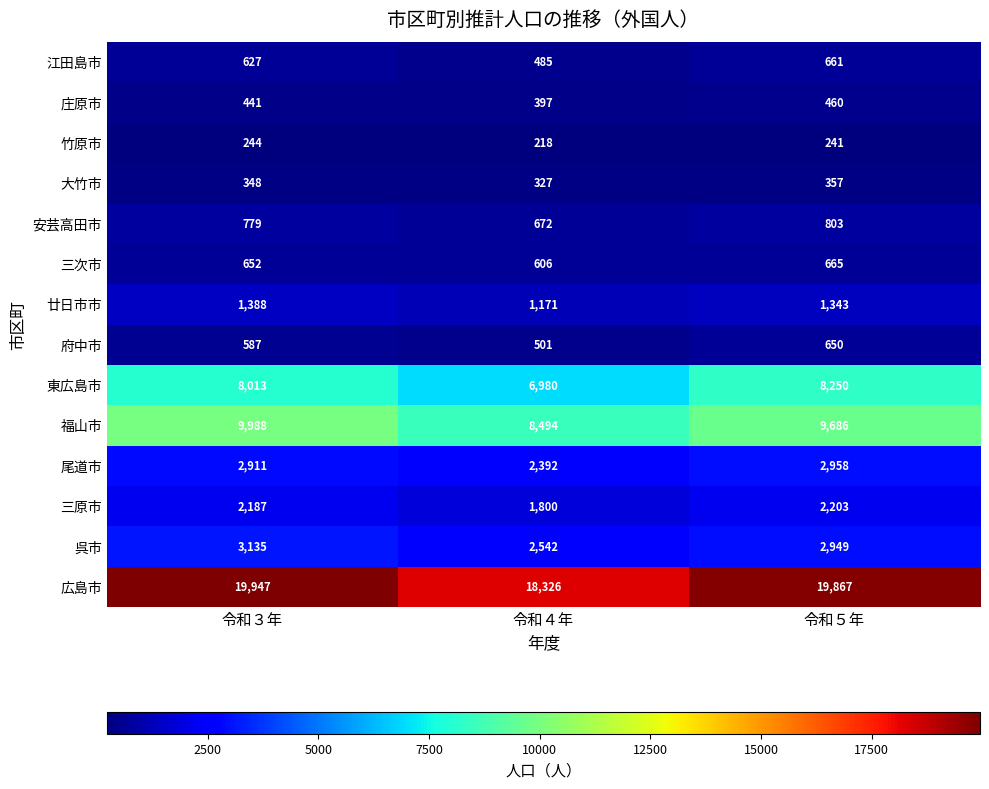

The 呉市 series shows 2542 at 令和４年. True or false?

True